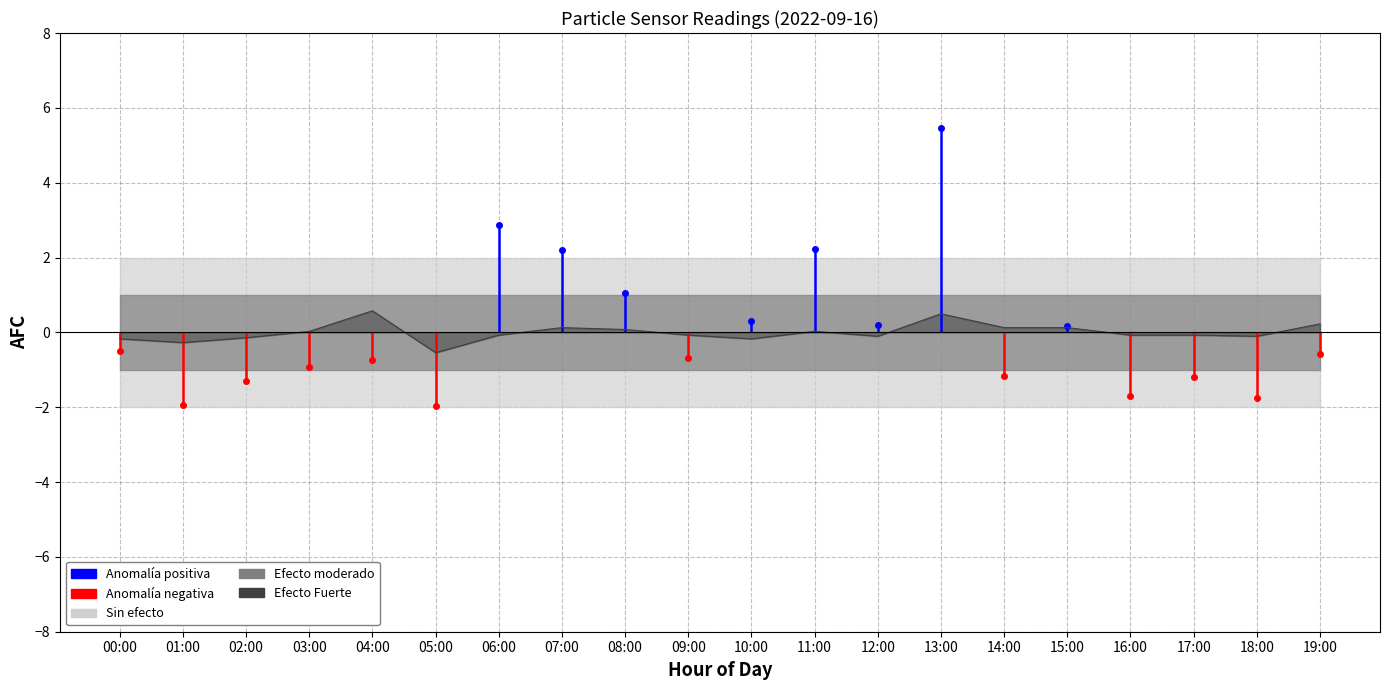

Is it true that the value at 09:00 is -0.1?

True